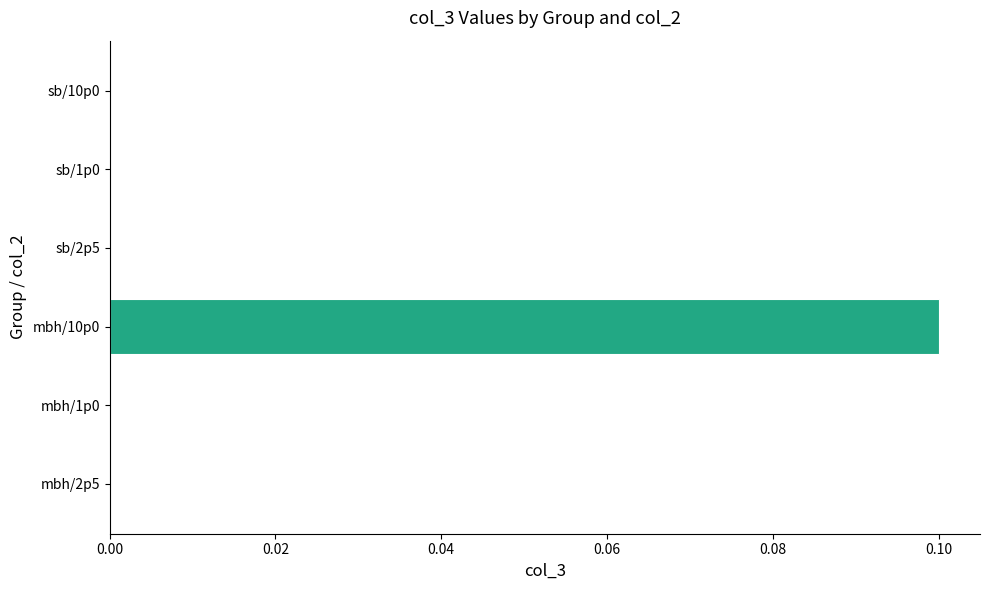

Which category has the highest value across all series?

mbh/10p0